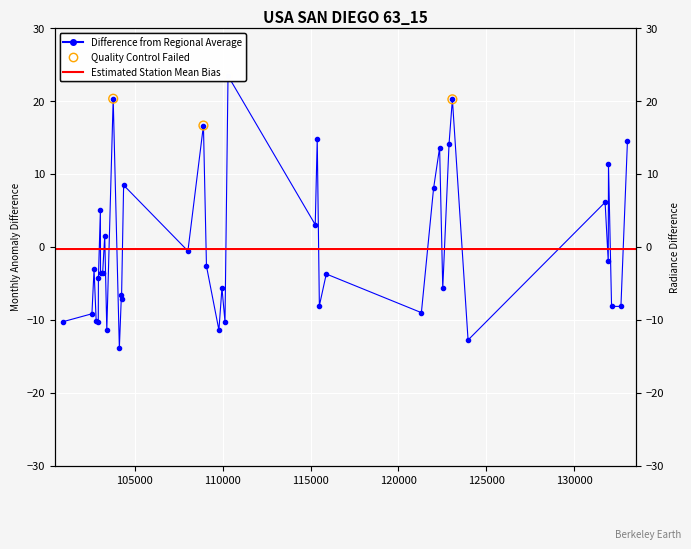

What is the change in value from 109780 to 132669?

+3.2